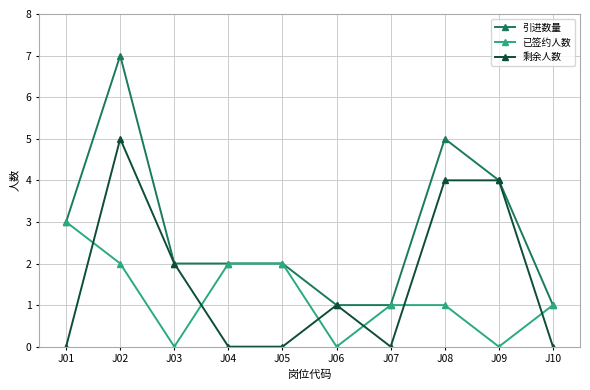

At which label is 剩余人数 closest to 2?

J03